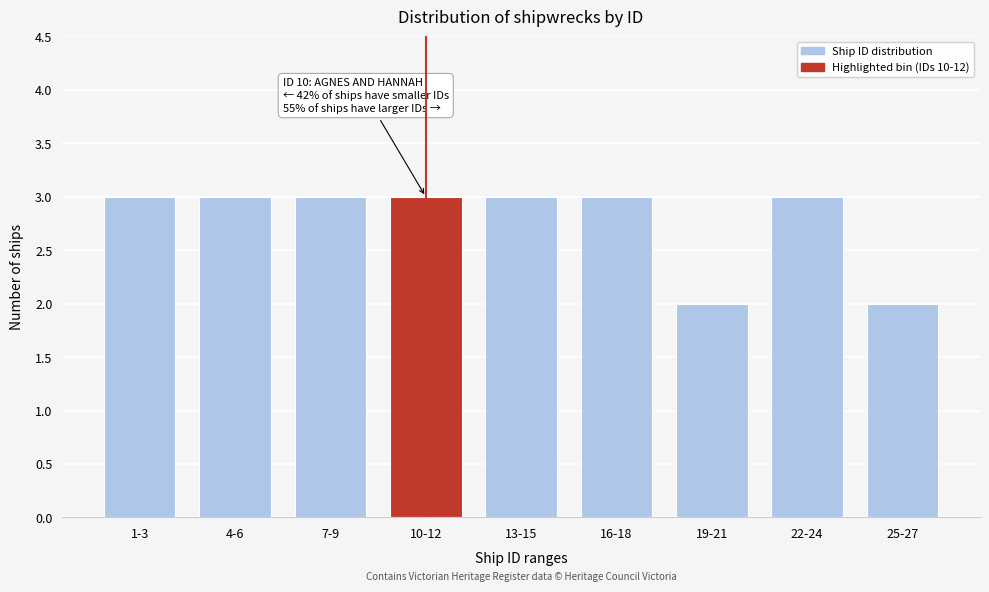

Reading left to right, what are all the values shown in this chart?

3	3	3	3	3	3	2	3	2